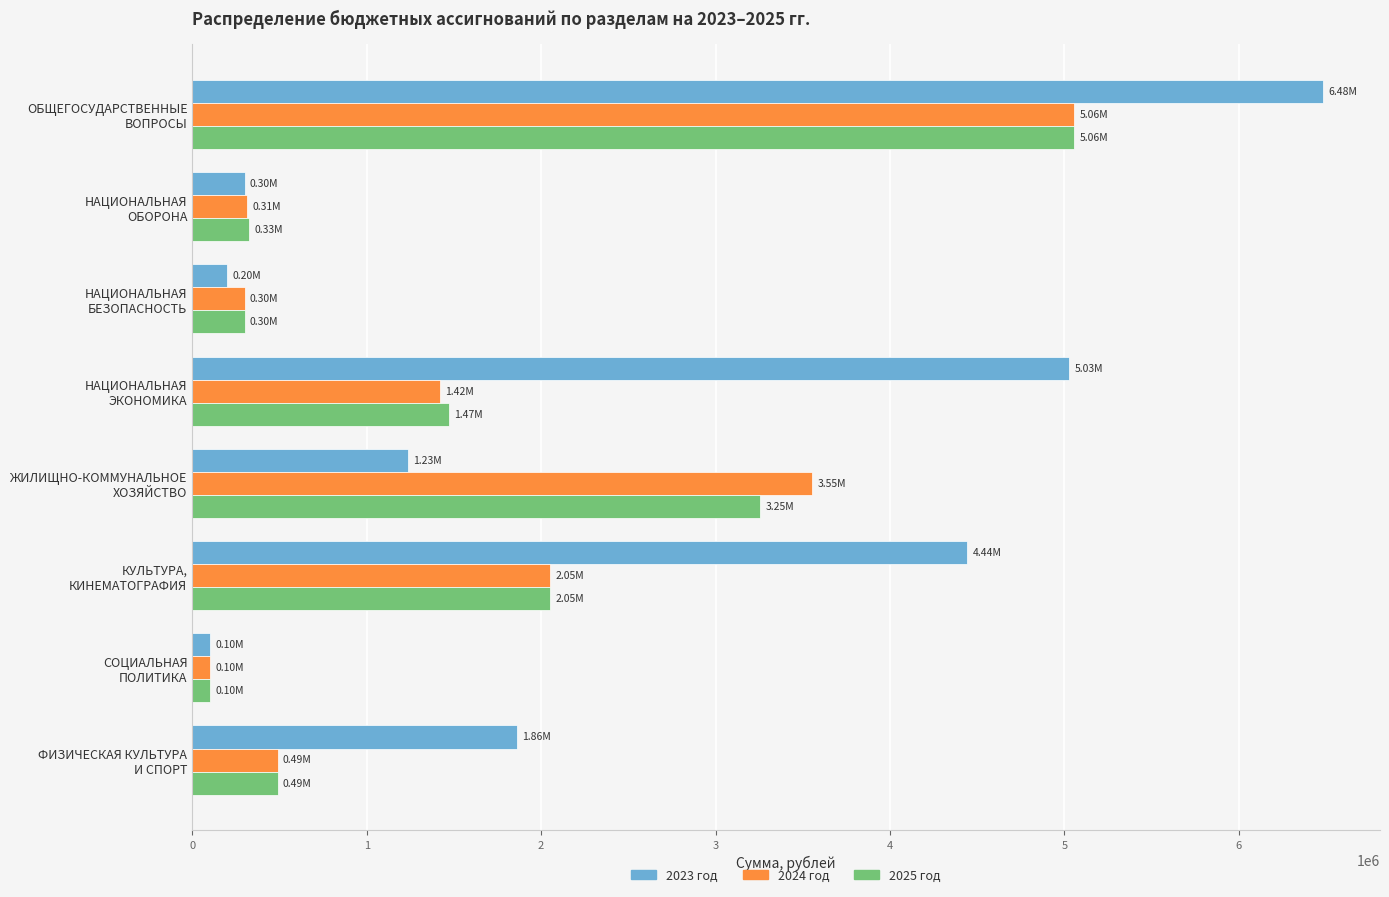

What is the difference between the second highest and minimum values in the 2024 год series?

3451459.7